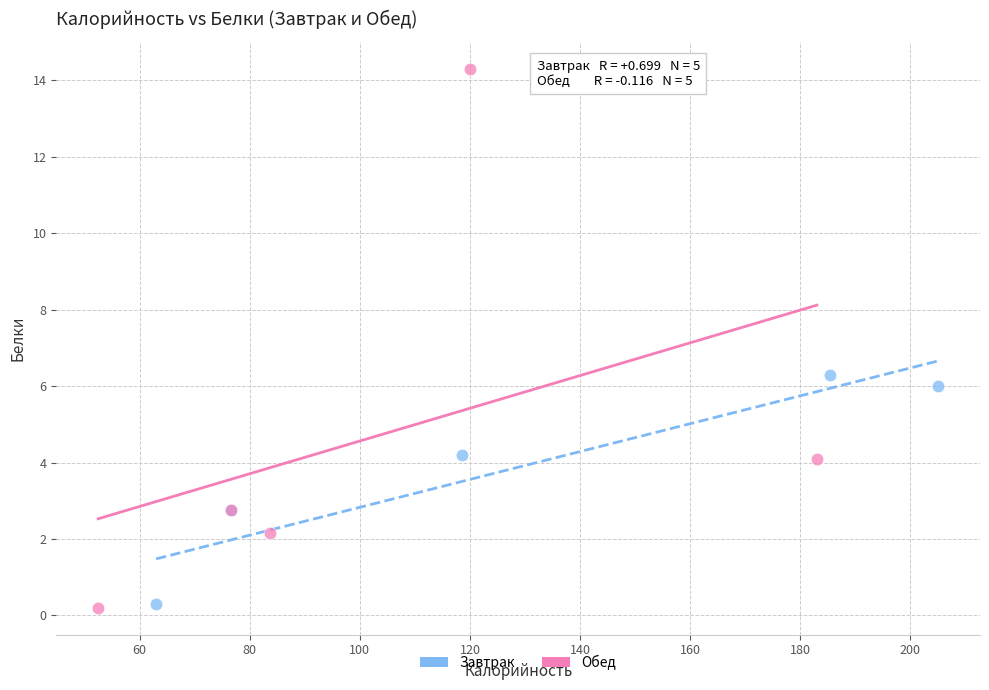

Which series has the largest Y range (max minus min)?

Обед